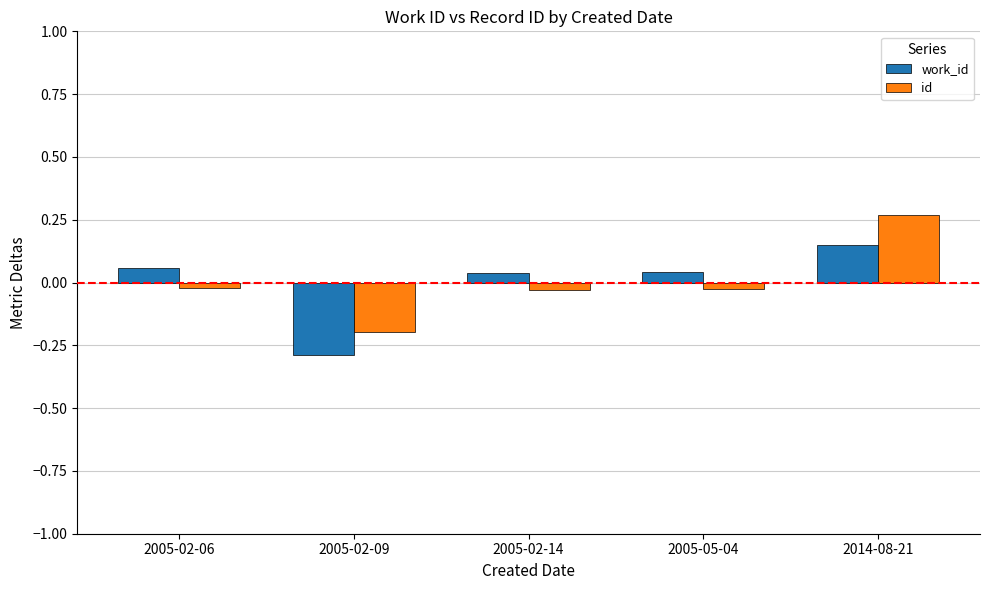

At which category does the chart reach its peak across all series?

2014-08-21